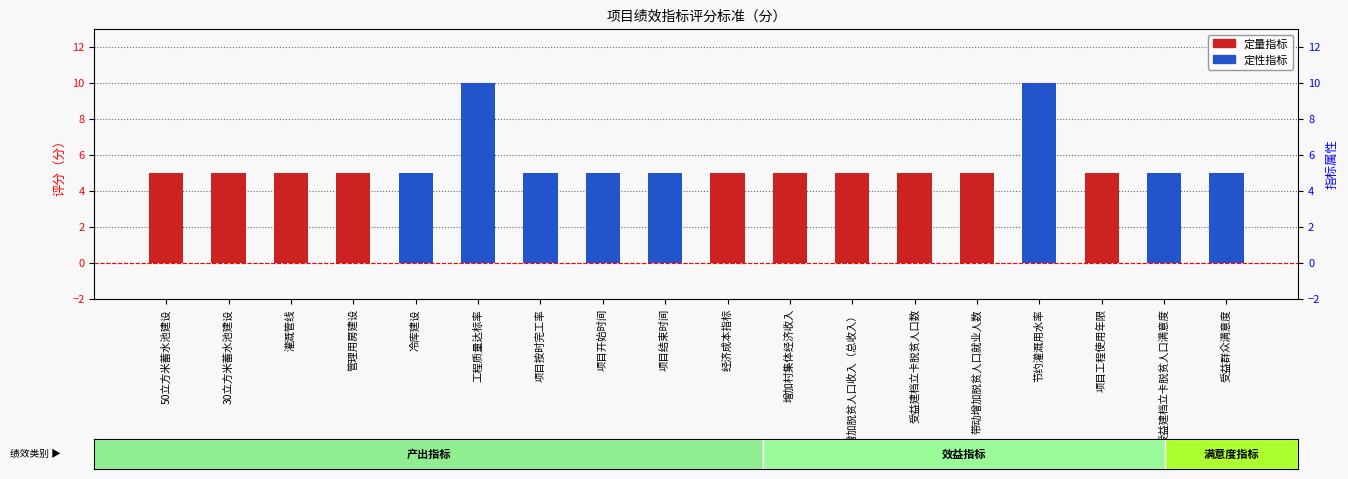

Count the values in the range 5 to 6.

16